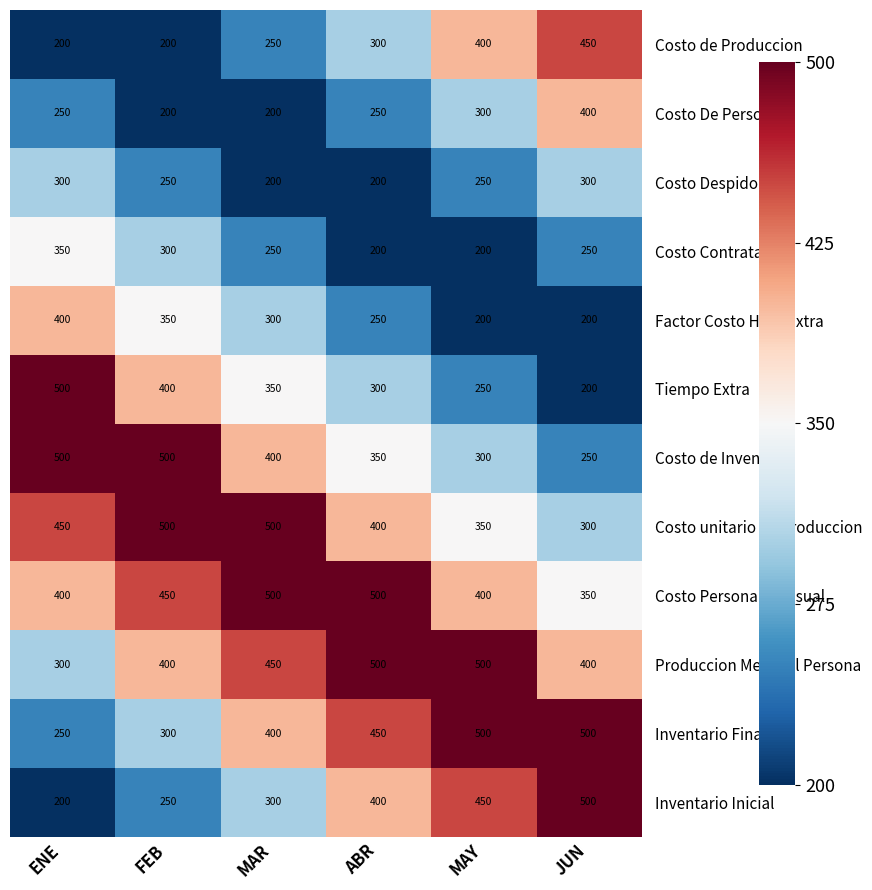

What is the approximate value of Factor Costo Hora Extra at FEB?

350